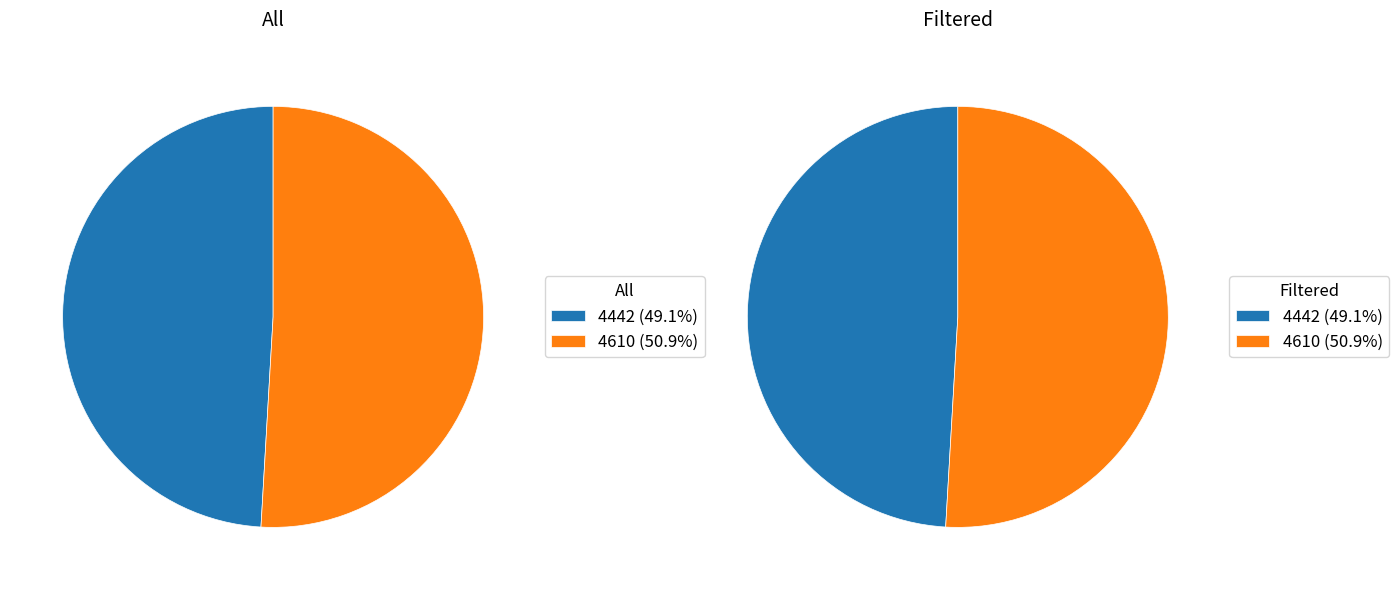

To the nearest percent, what percentage of the pie is 4610?

51%